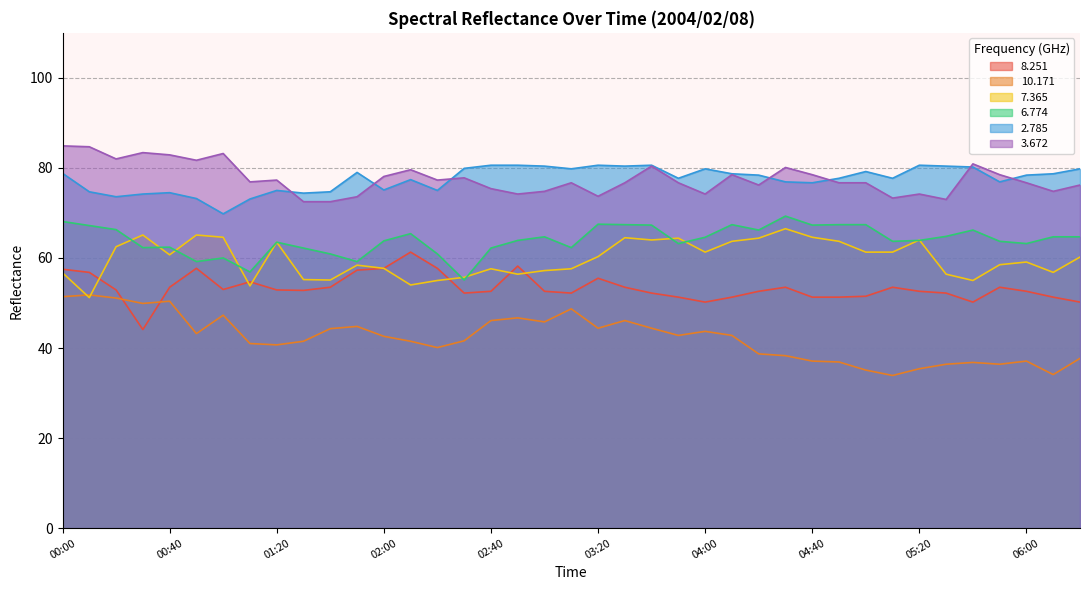

True or false:  10.171 and   2.785 cross at least once.

False